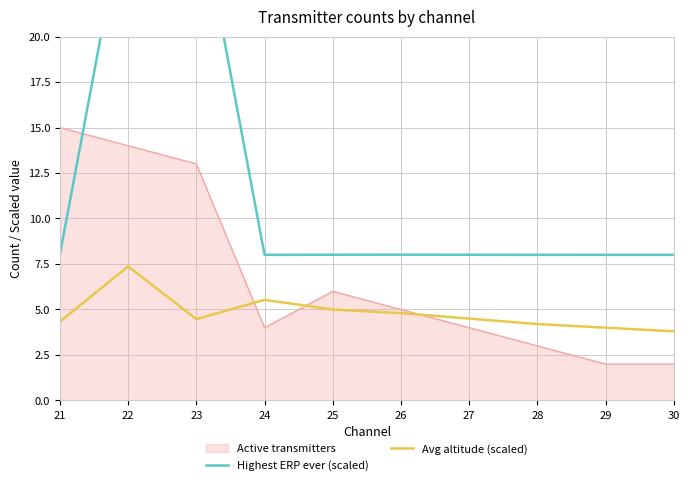

How many interior local valleys does the Avg altitude (scaled) series have?

1